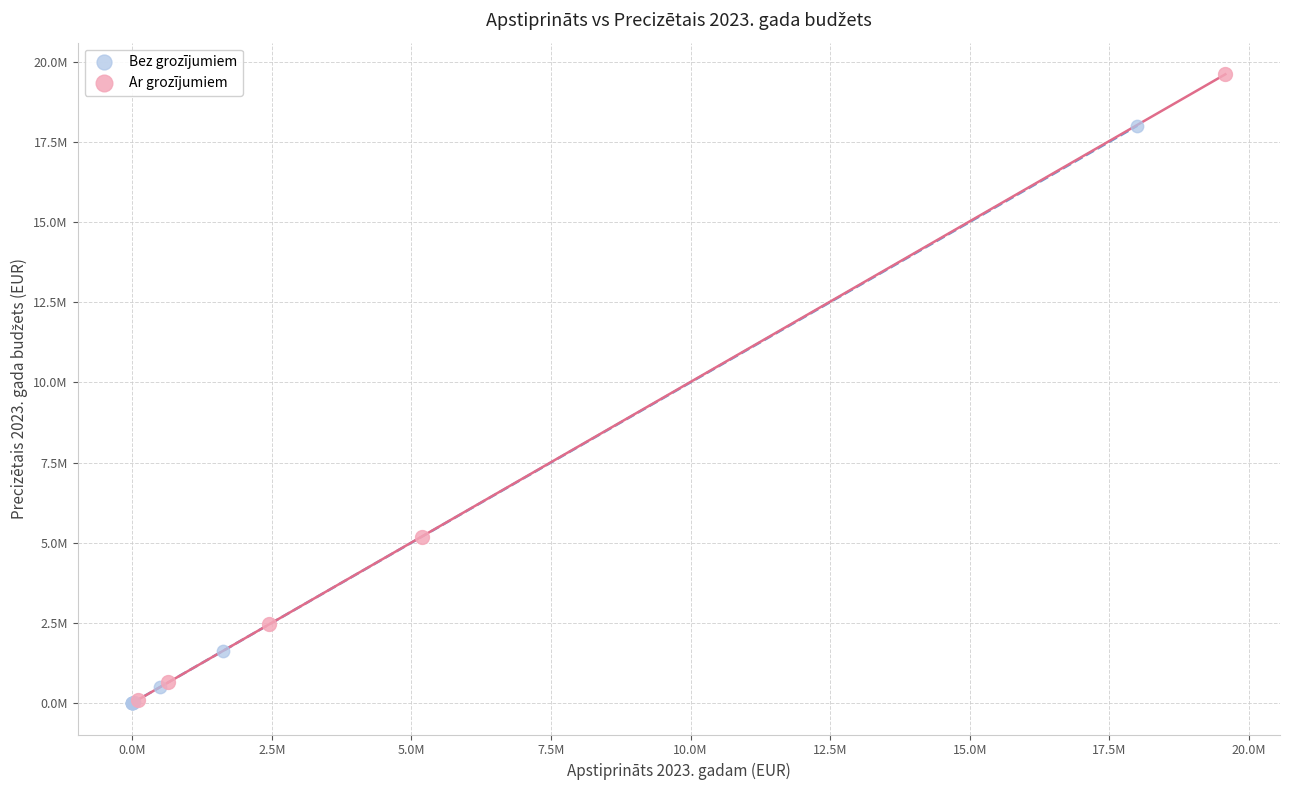

Which series reaches the maximum Y coordinate?

Ar grozījumiem